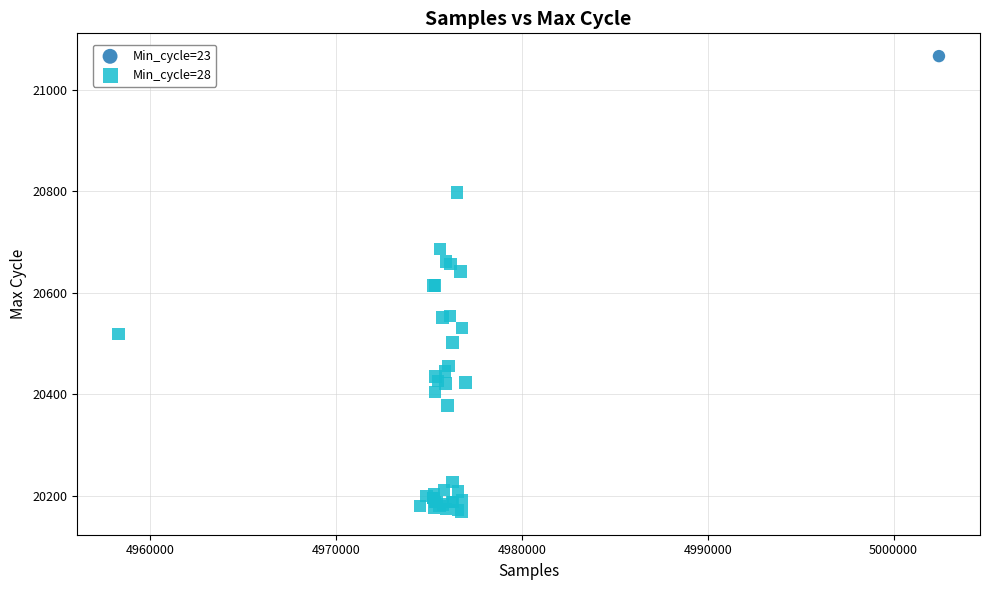

What are all the series names shown in the legend?

Min_cycle=23, Min_cycle=28